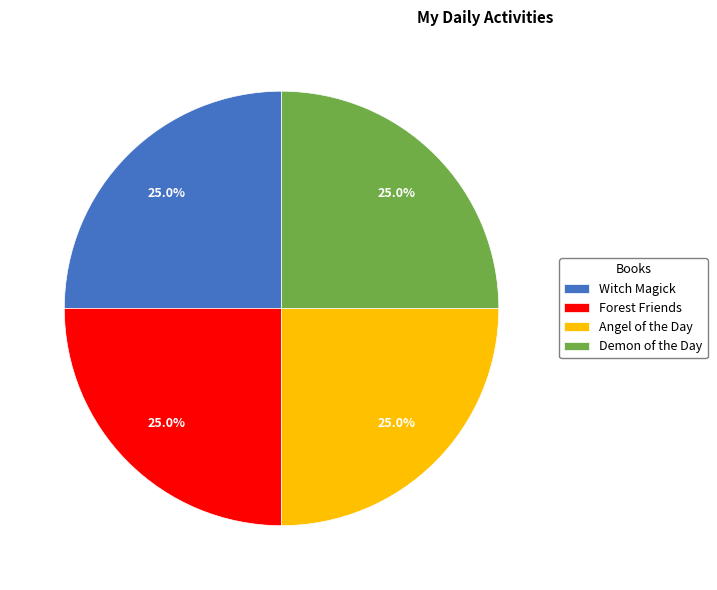

What is the ratio of the value at Angel of the Day to the value at Forest Friends?

1.0